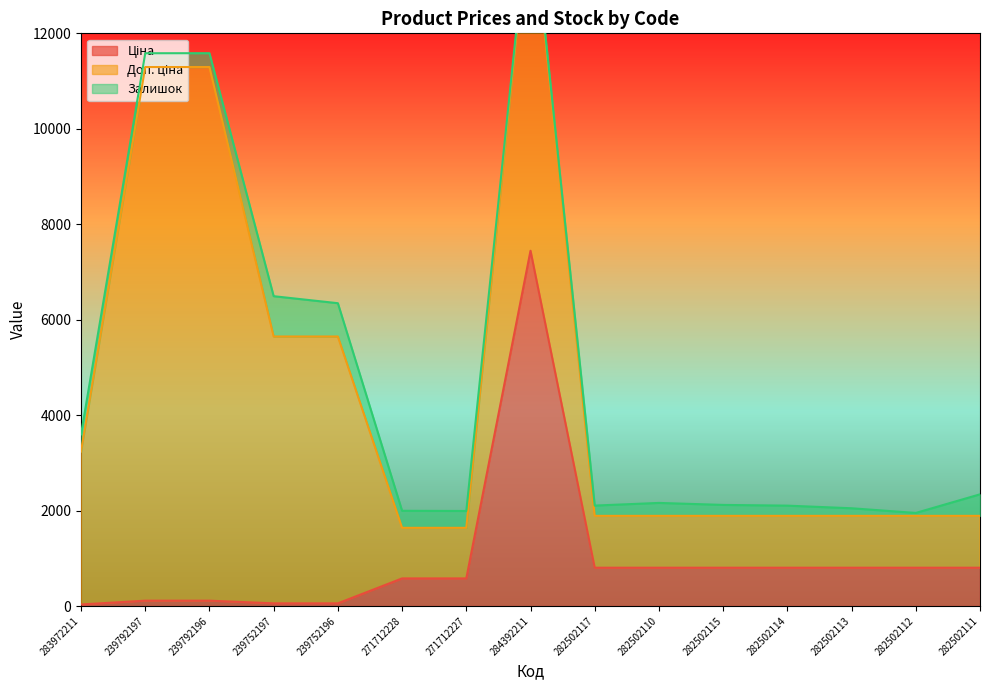

What position from the left is 271712227?

7